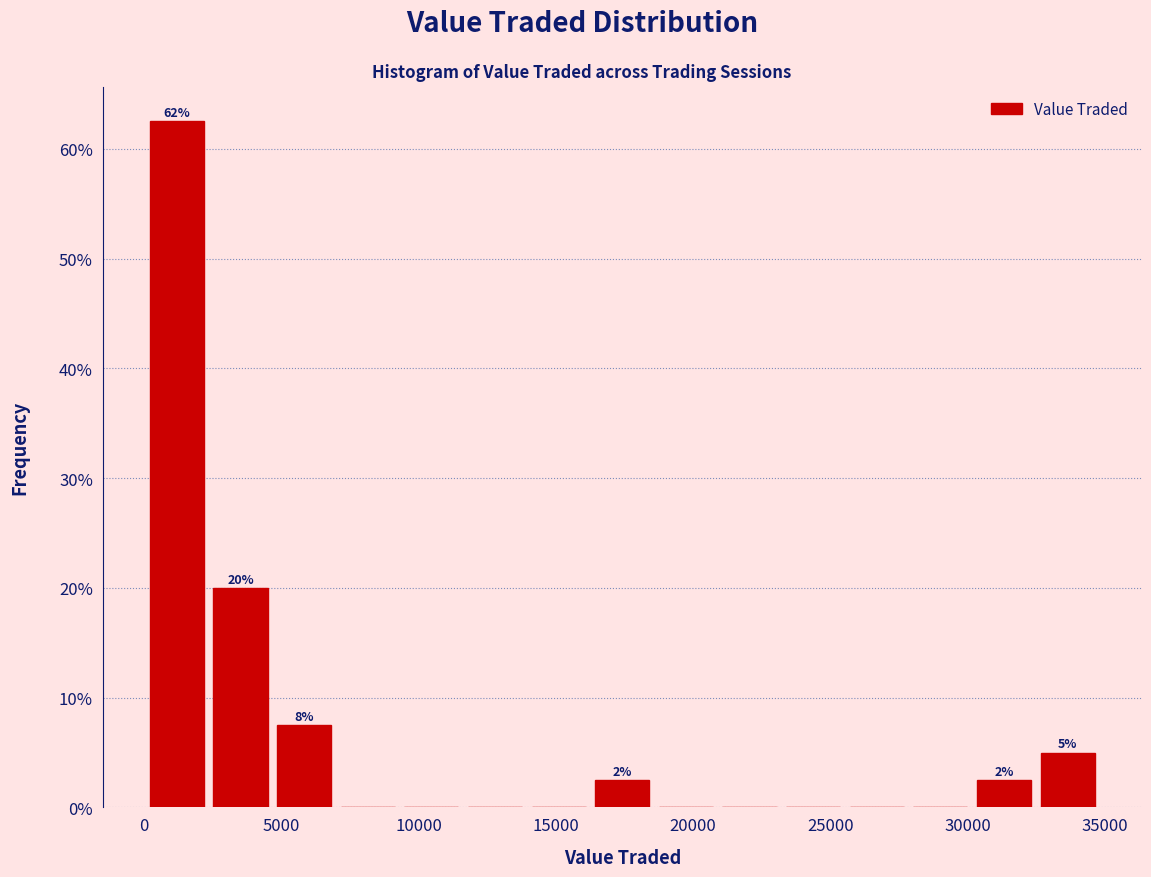

Over which range of the x-axis is the bar tallest?

0 to 2500